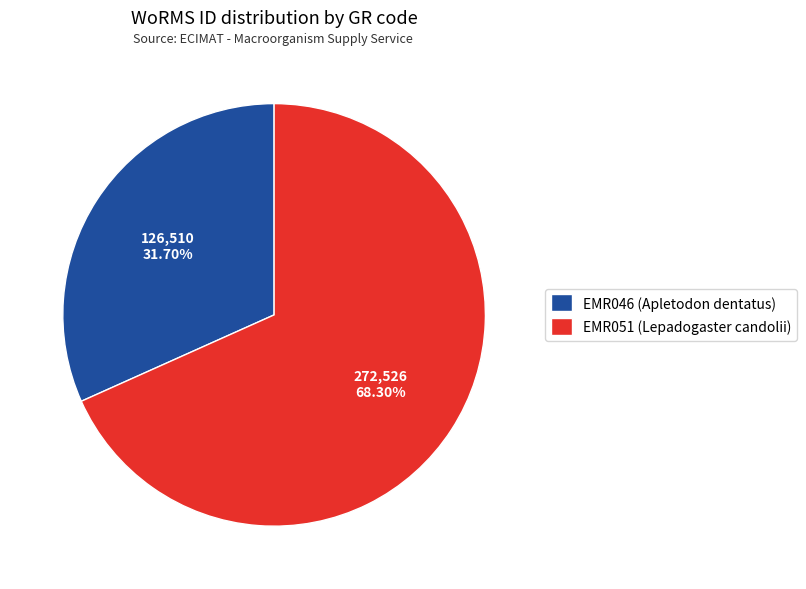

To the nearest percent, what percentage of the pie is EMR046 (Apletodon dentatus)?

32%